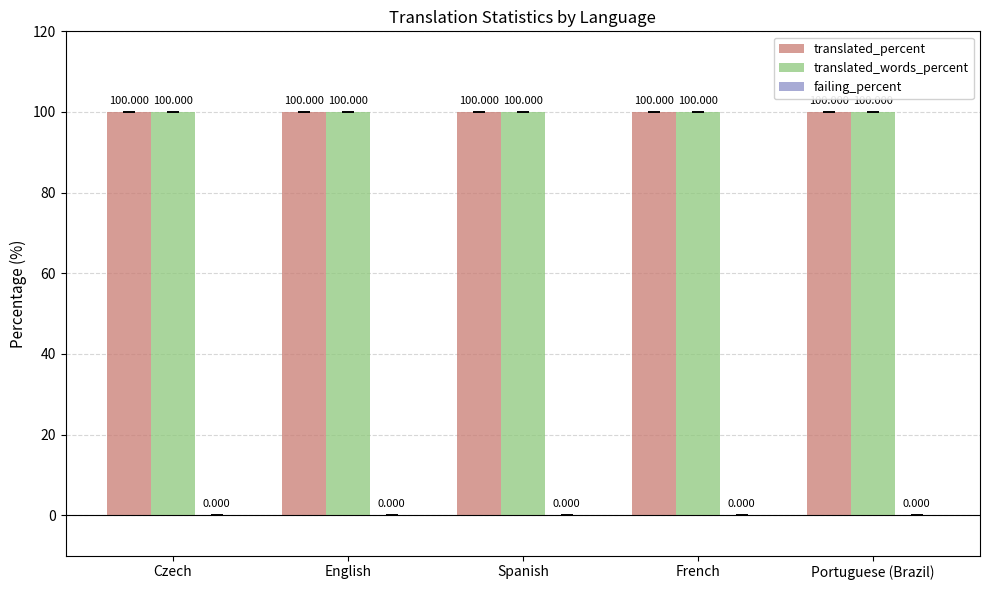

At which category is the sum across all series the highest?

Czech